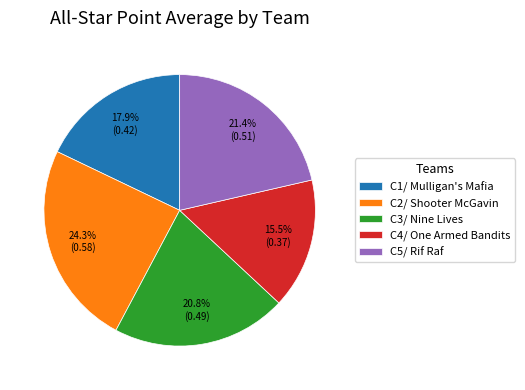

The C2/ Shooter McGavin slice represents 12% of the pie. True or false?

False